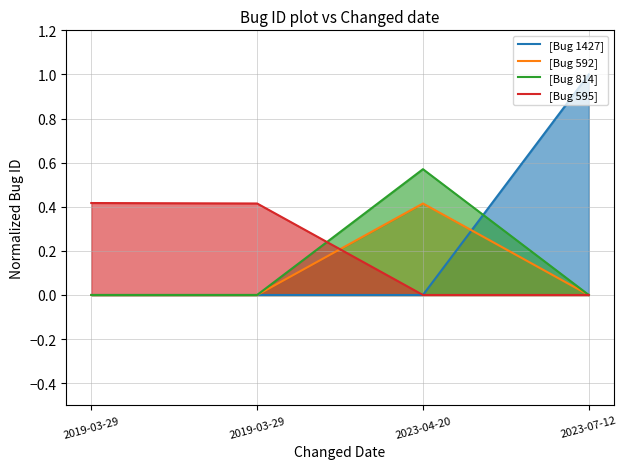

True or false: [Bug 814] and [Bug 592] cross at least once.

False